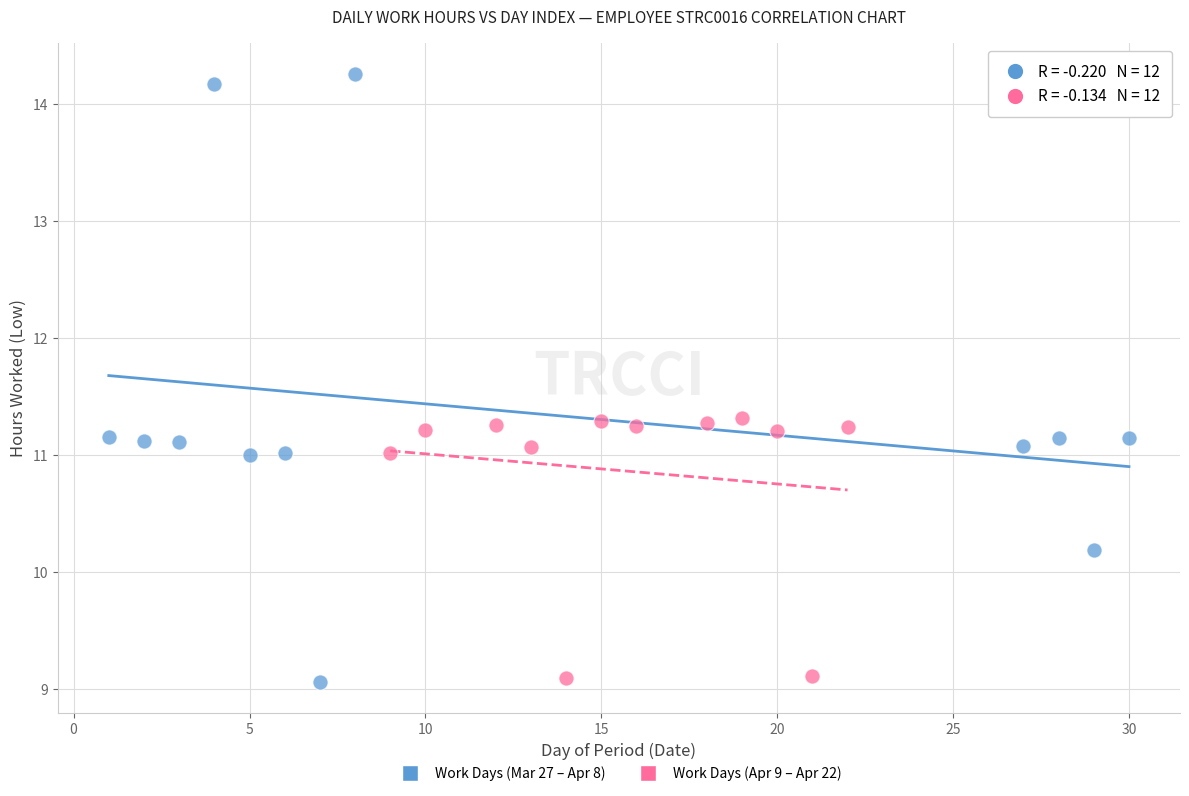

Which series has the widest spread of Y values?

Work Days (Mar 27 – Apr 8)